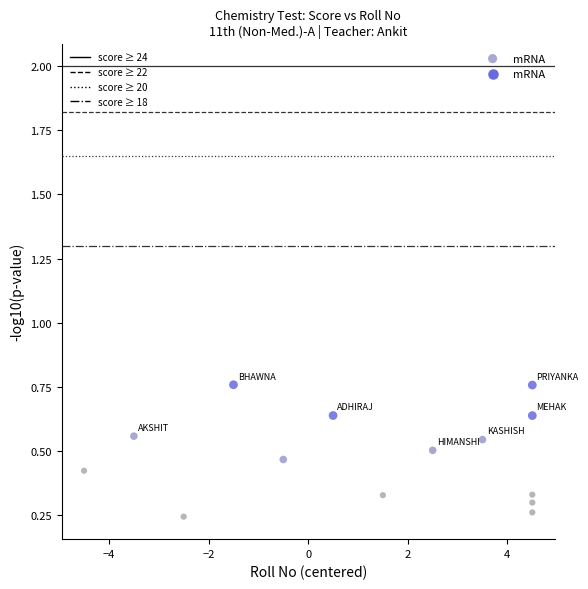

What is the range of X values (max minus min)?

9.0